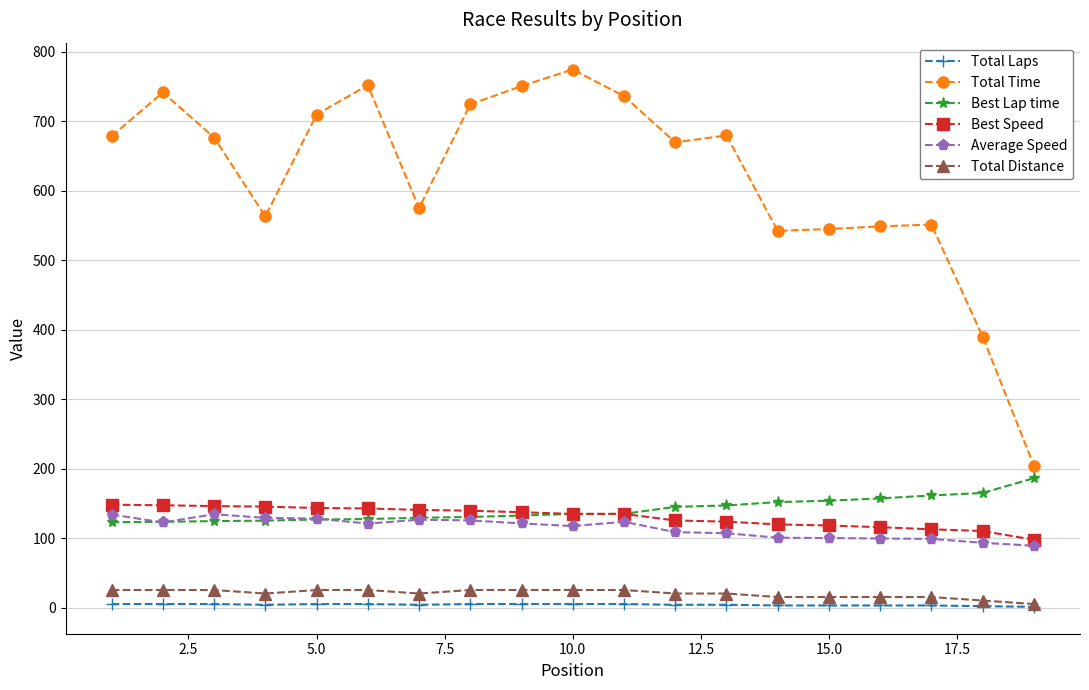

What is the average value of the Average Speed series?

114.7